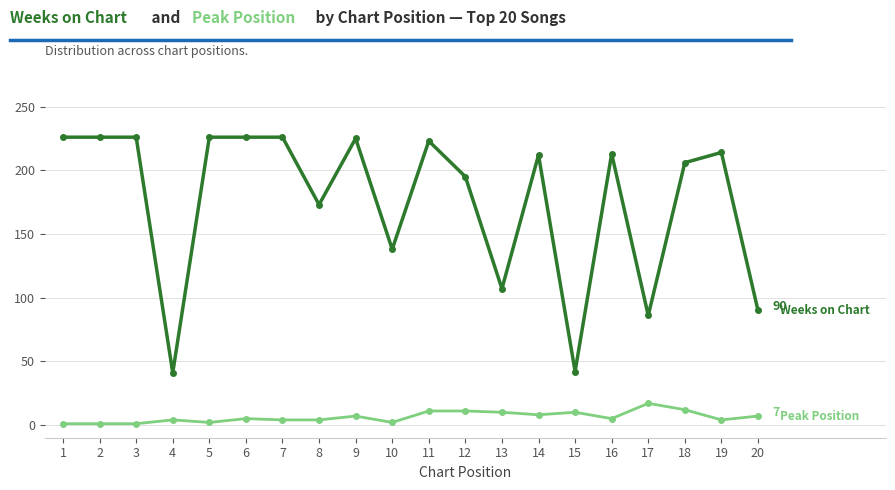

What is the greatest value displayed?

226